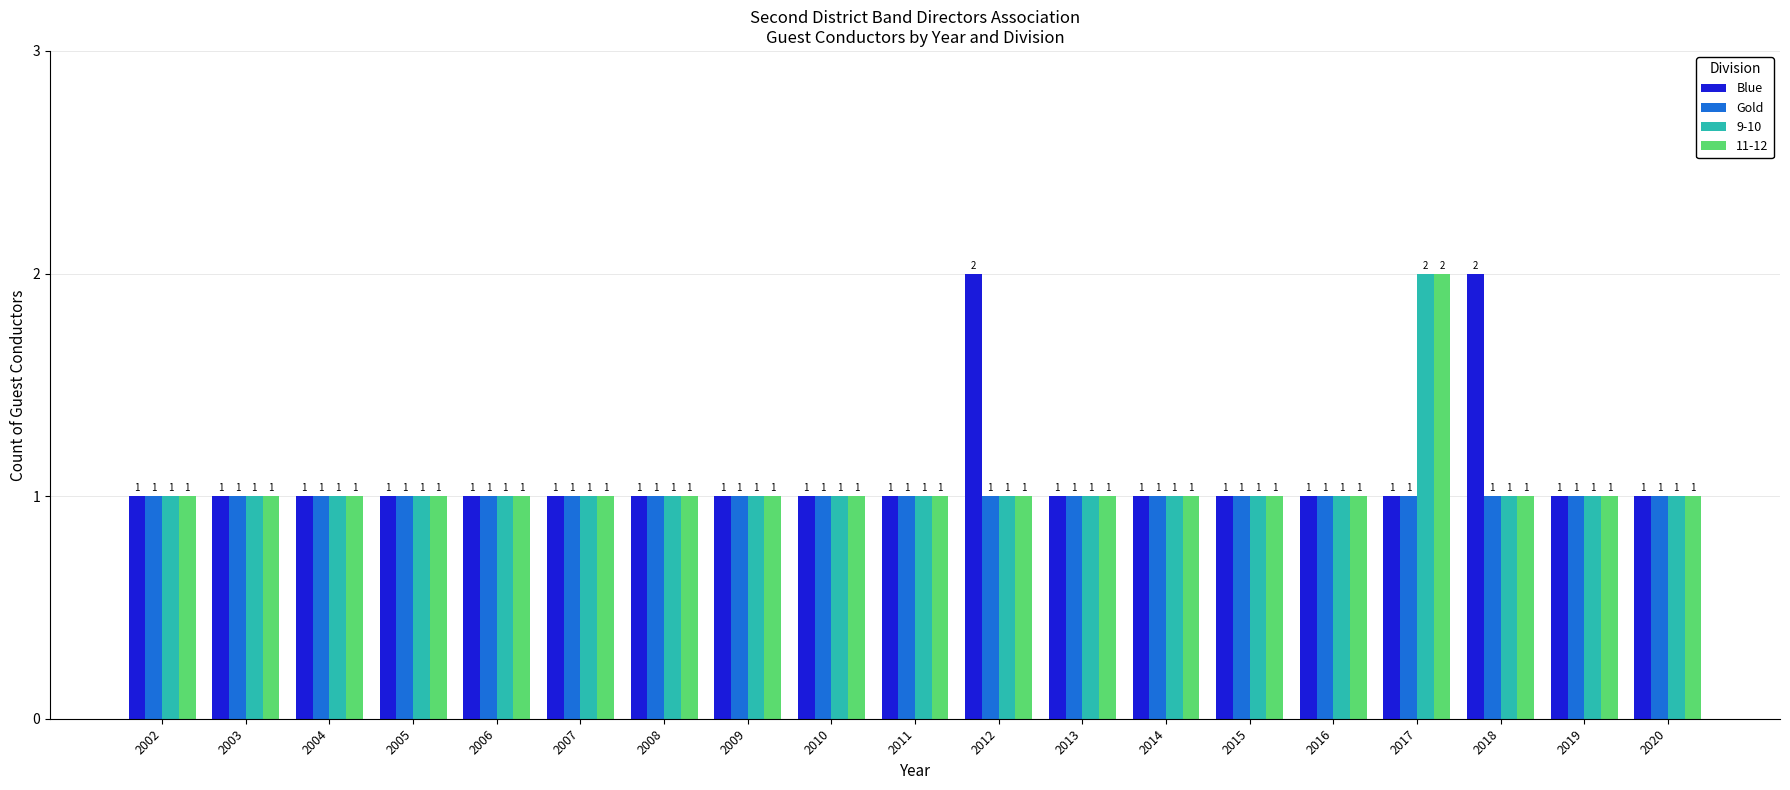

What is the total value across all series at 2015?

4